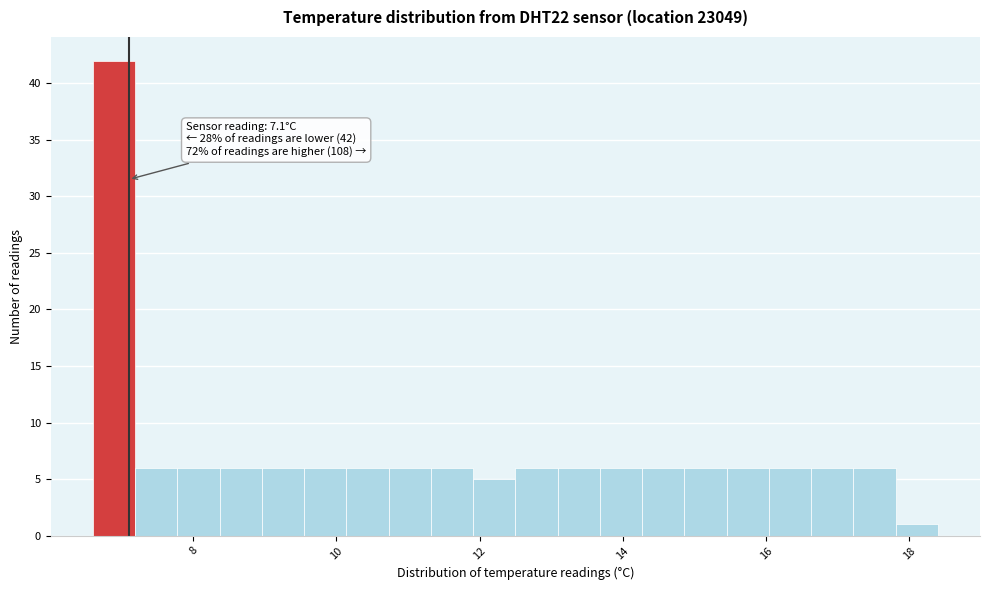

Read against the x-axis, roughly where is the centre of the tallest bar?

6.8